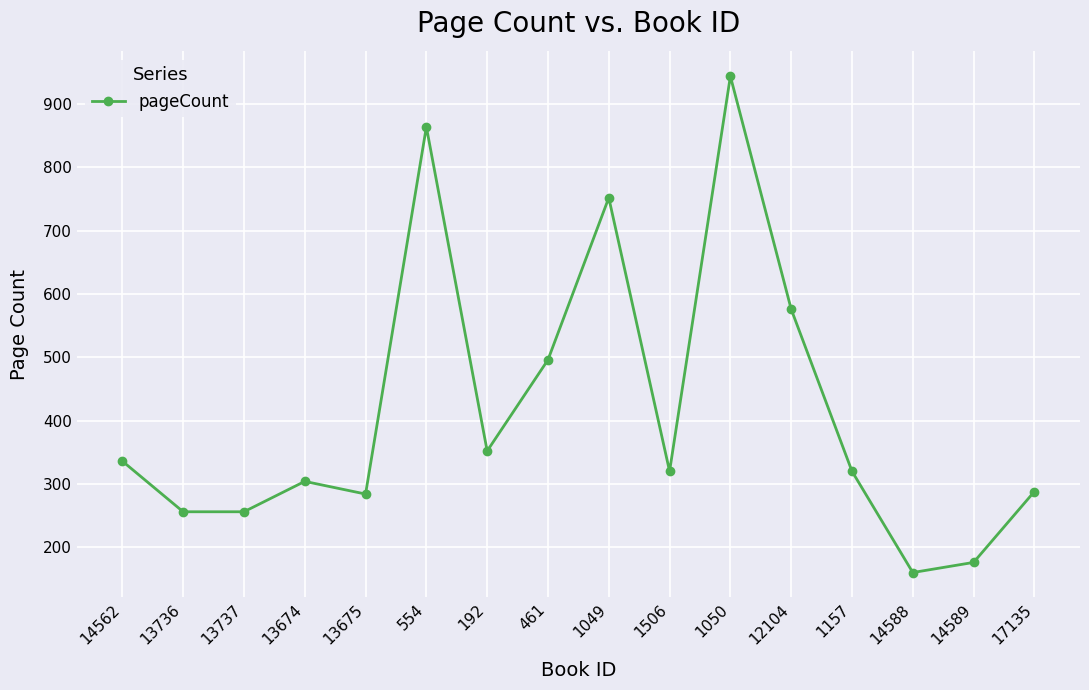

What is the average value?

418